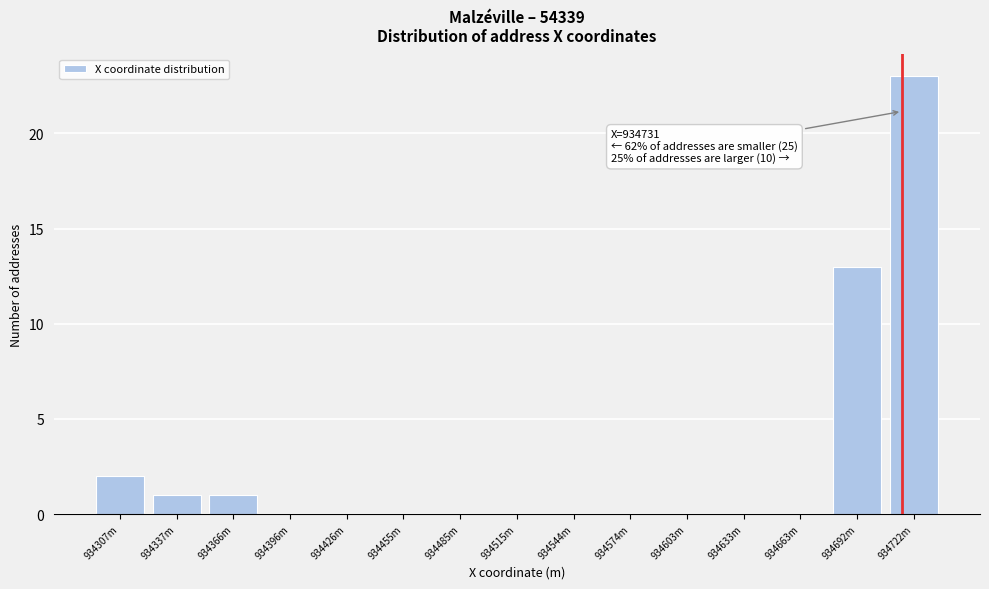

Reading left to right, what are all the values shown in this chart?

934307m=2	934337m=1	934366m=1	934396m=0	934426m=0	934455m=0	934485m=0	934515m=0	934544m=0	934574m=0	934603m=0	934633m=0	934663m=0	934692m=13	934722m=23